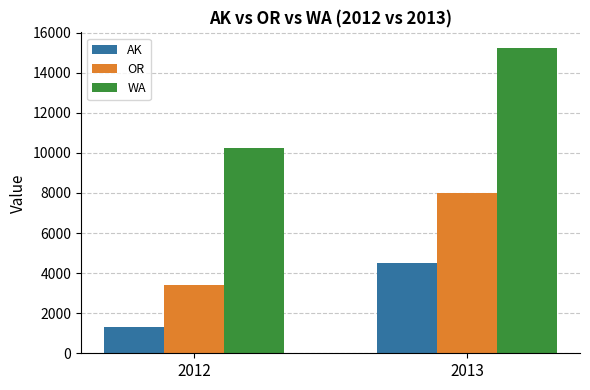

What is the value of the WA bar at the 2nd from the left?

15250